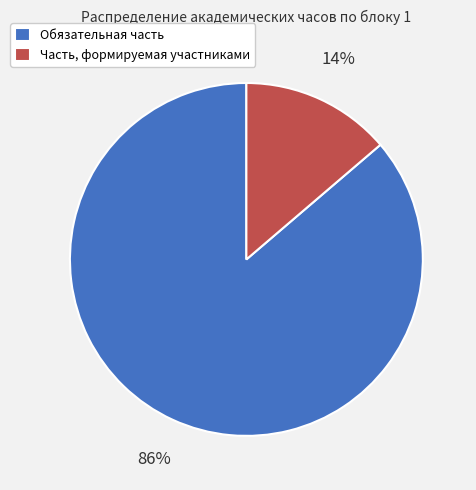

True or false: Обязательная часть accounts for 86% of the total.

True